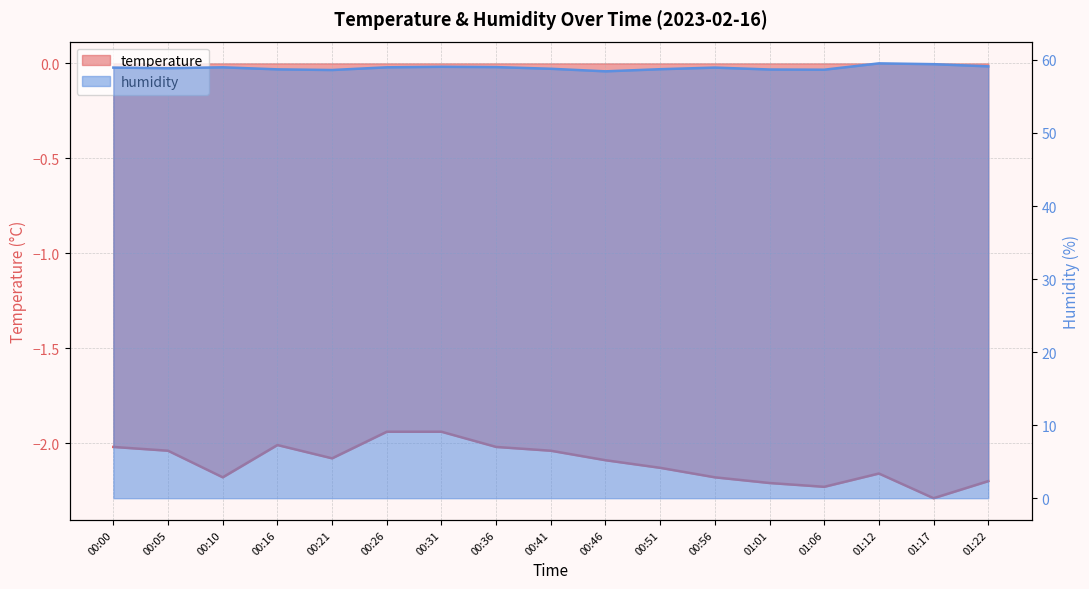

Which series changed the most between 00:31 and 00:51?

humidity